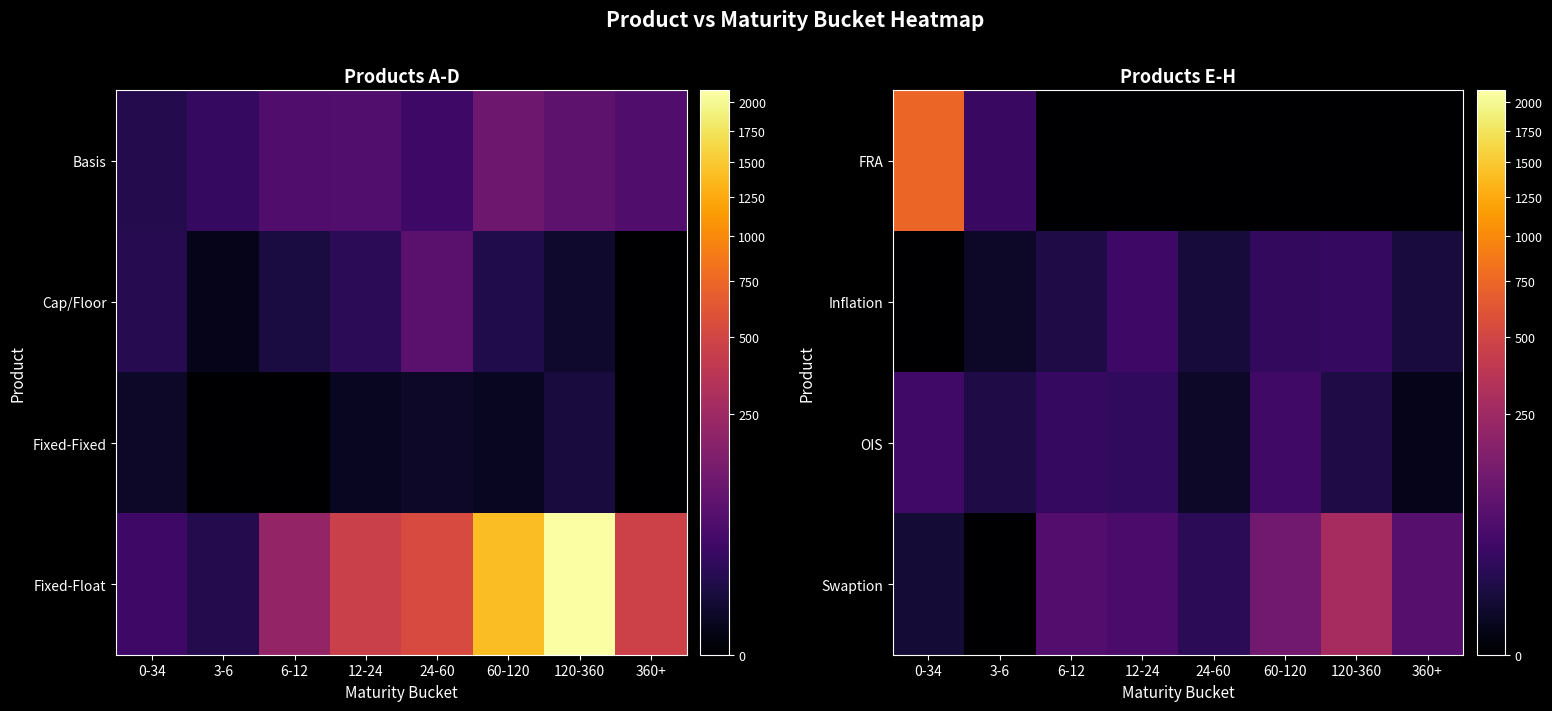

At which label does OIS reach its peak?

0-34